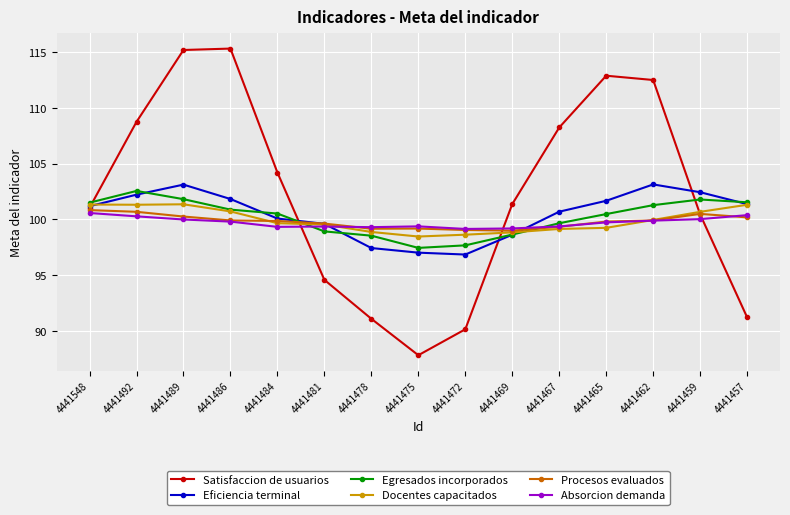

What is the greatest value displayed?

115.3